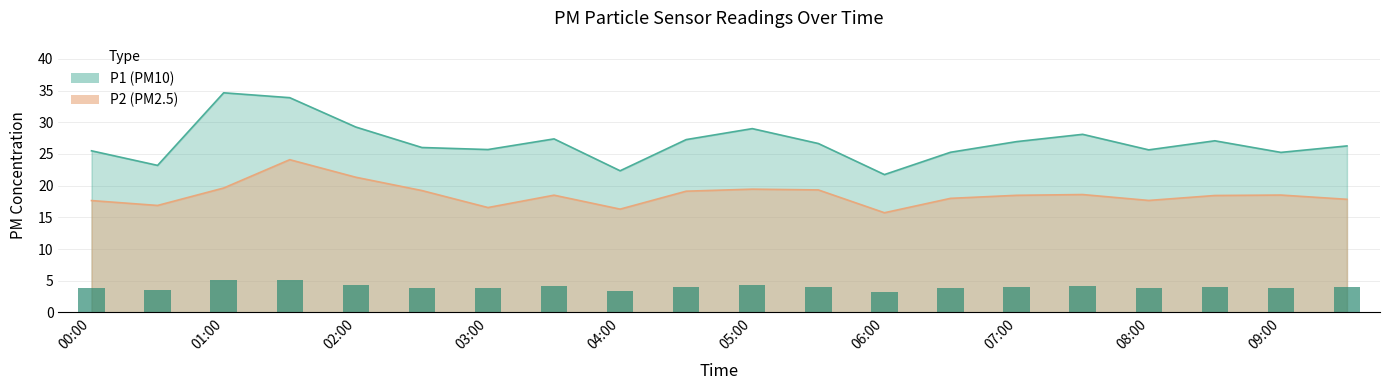

What is the spread (max minus min) of values at 05:30?

7.3